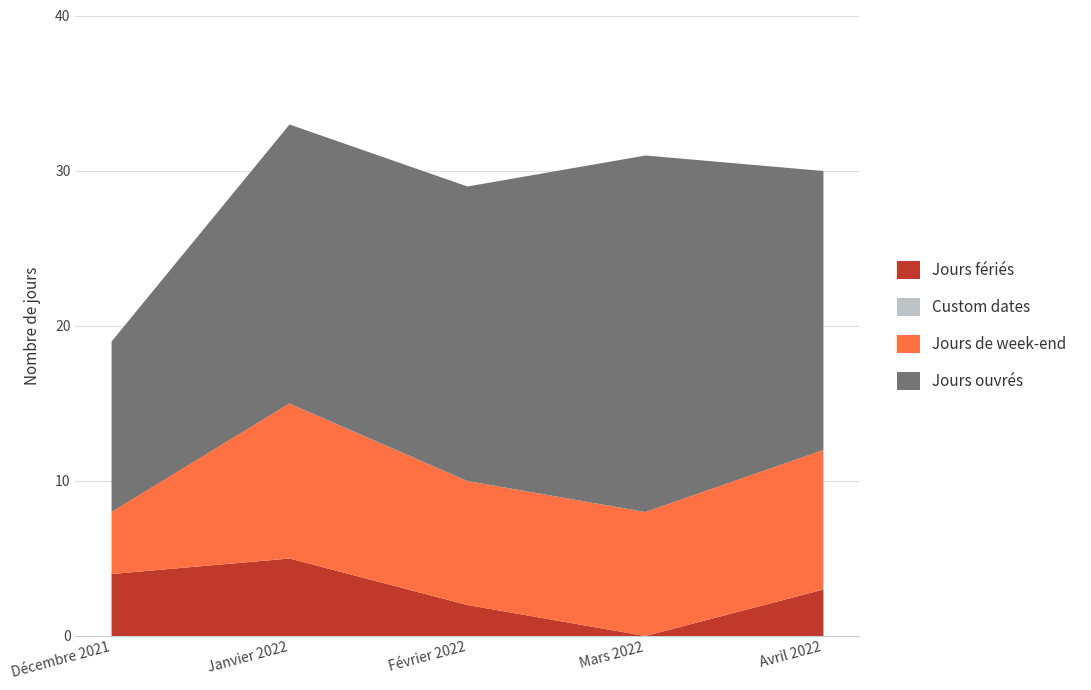

At which category is the sum across all series the highest?

Janvier 2022